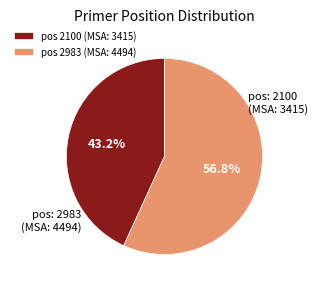

Approximately how many times larger is the value at pos 2100 (MSA: 3415) compared to pos 2983 (MSA: 4494)?

0.8